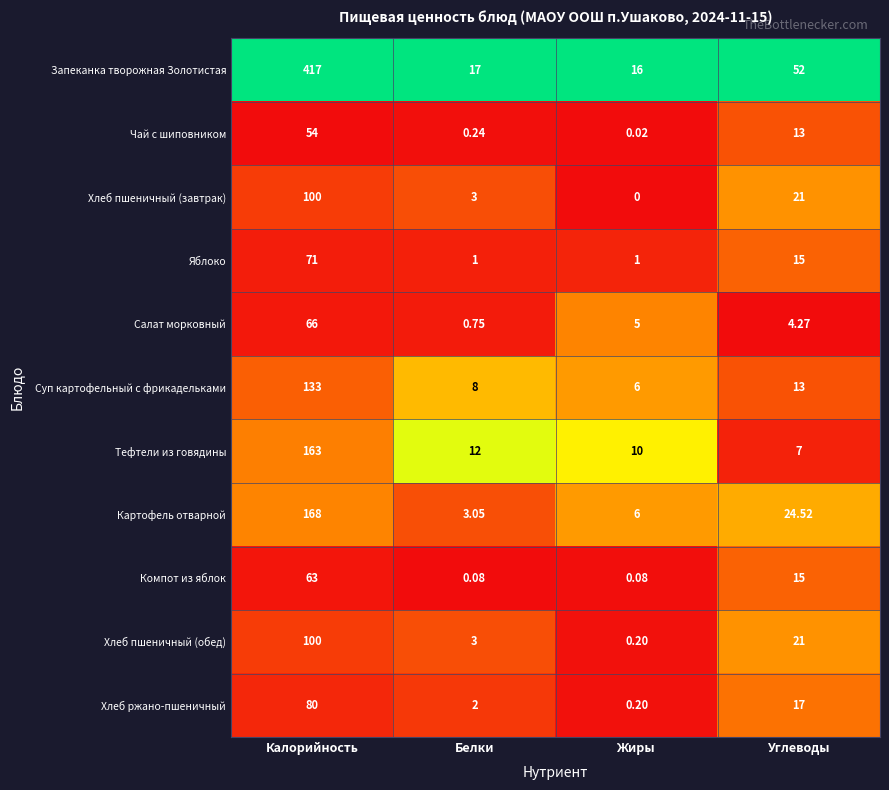

Is the value of Чай с шиповником at Белки greater than the value of Хлеб ржано-пшеничный at Калорийность?

No